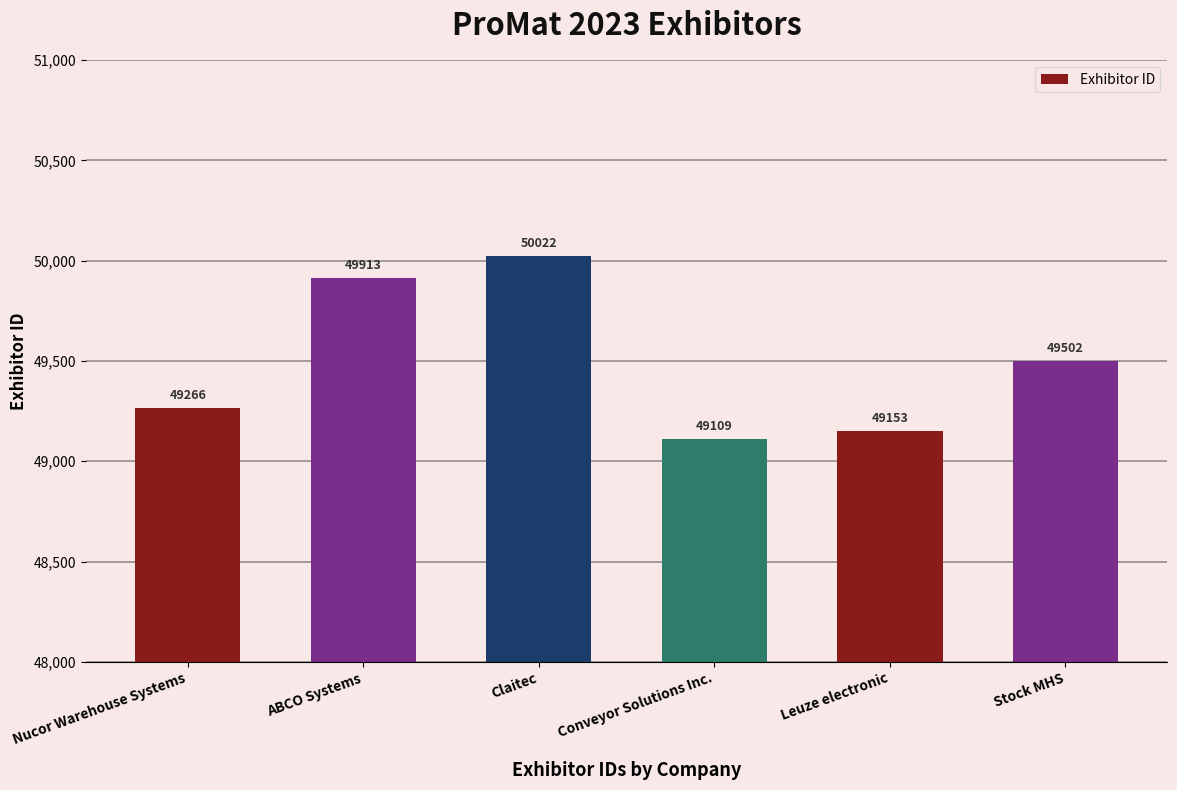

What is the change in value from Leuze electronic to Stock MHS?

+349